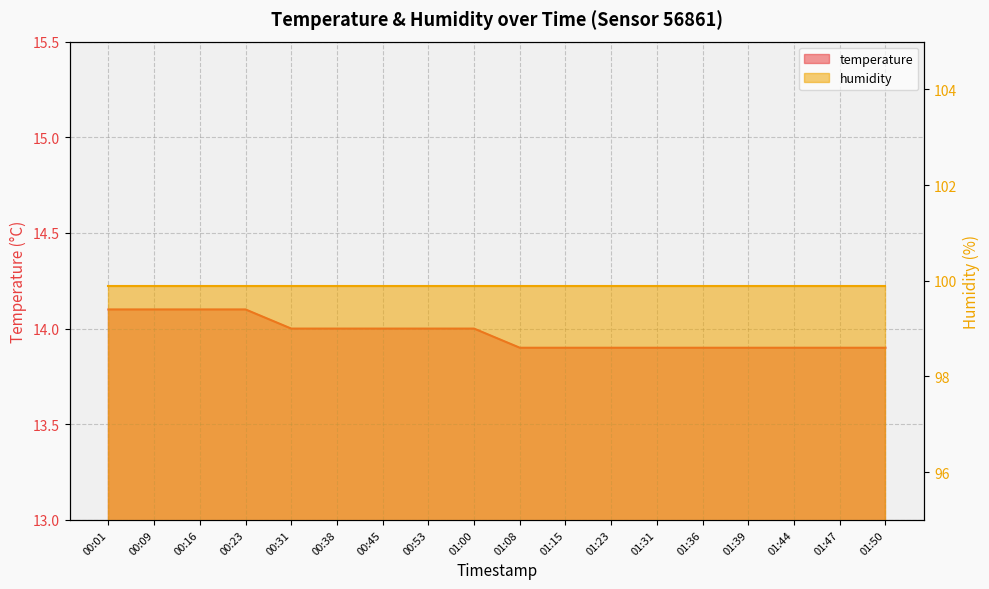

What is the label of the 17th point from the left?

01:47